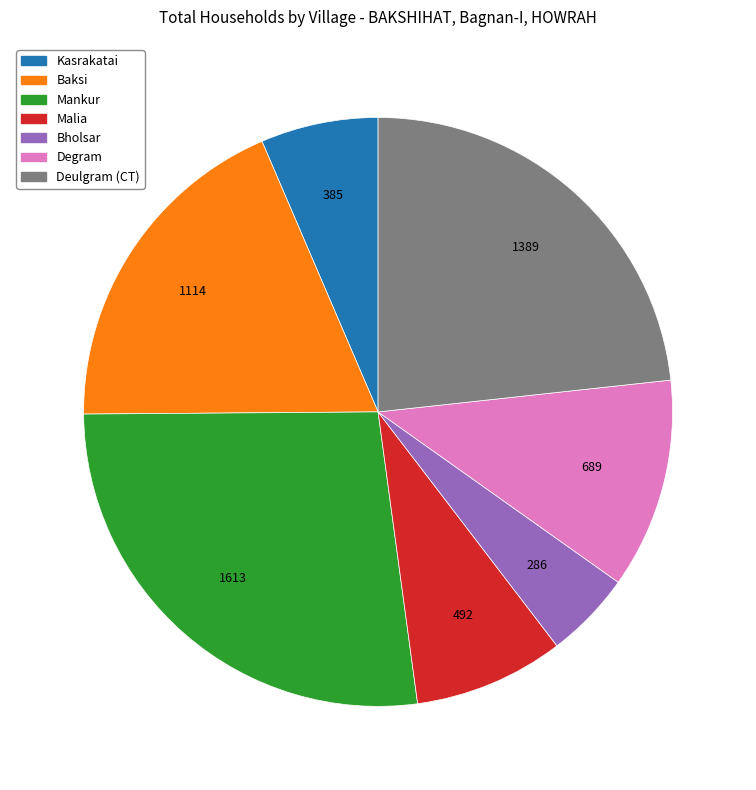

Is it true that Kasrakatai is 6% of the pie?

True